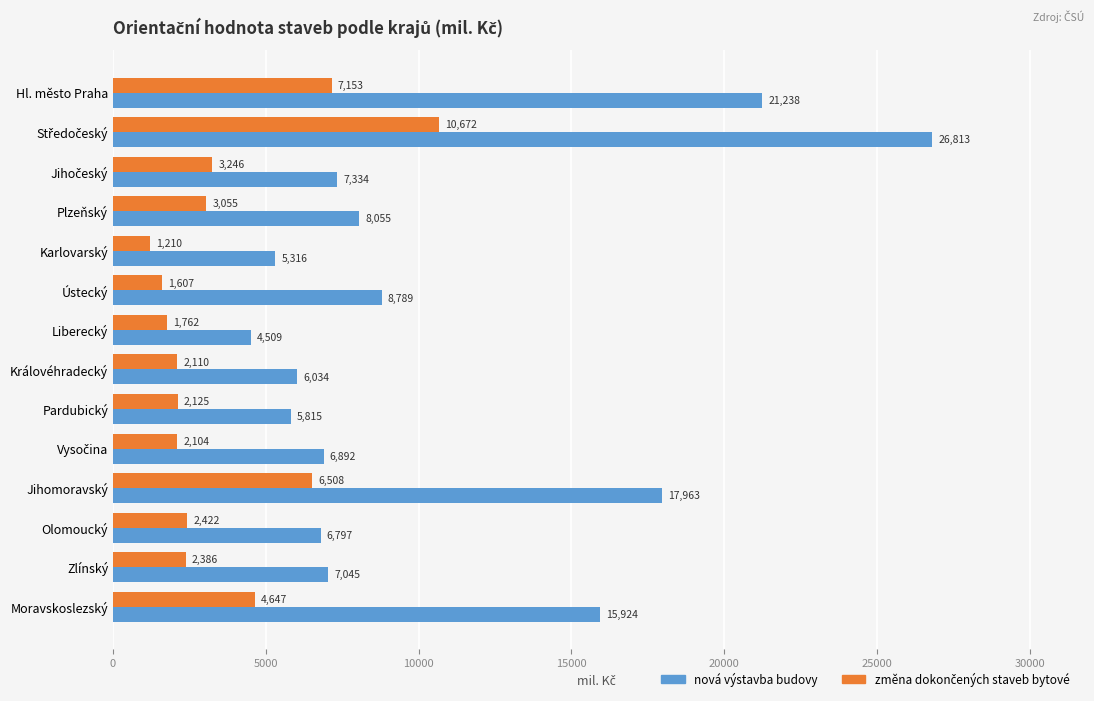

Which category has the lowest value across all series?

Karlovarský